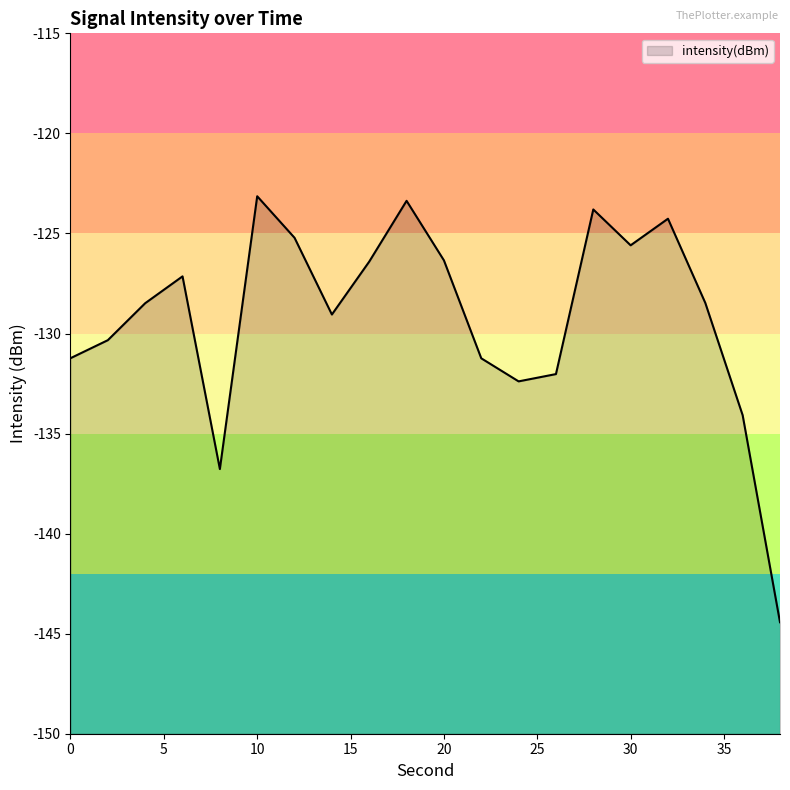

How many interior local peaks (higher than both neighbors) does the data have?

5